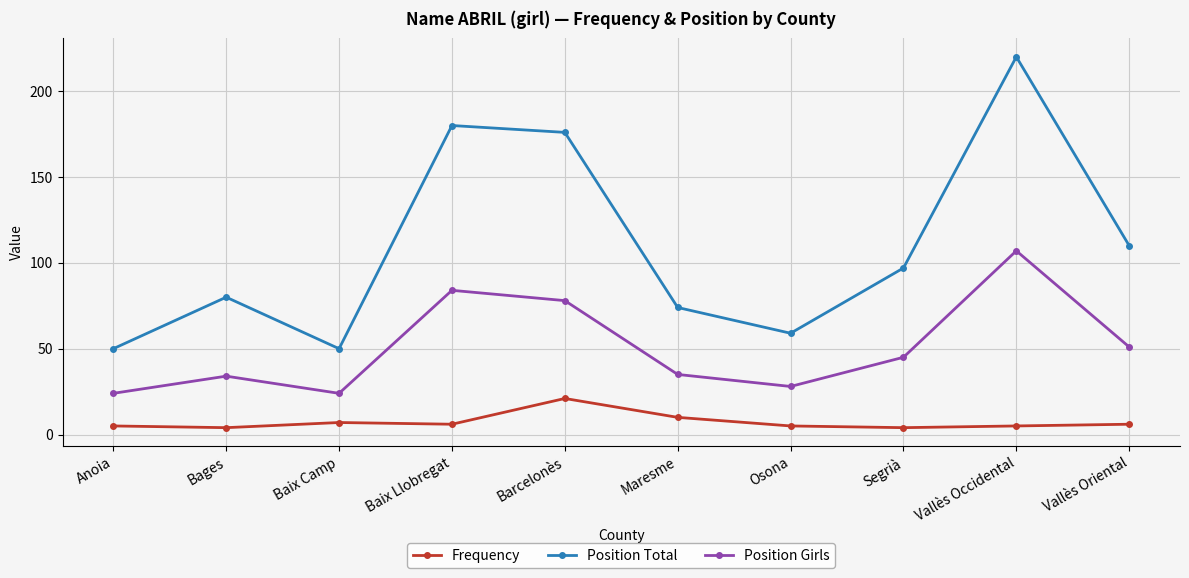

The Position Girls series shows 35 at Maresme. True or false?

True